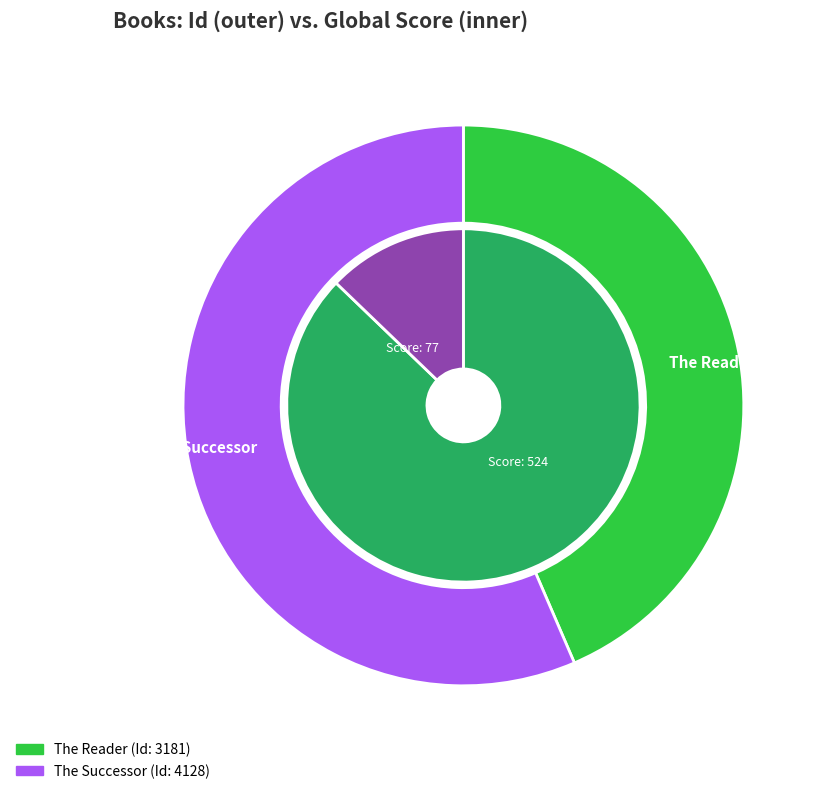

Which category has the smallest portion of the pie?

The Reader